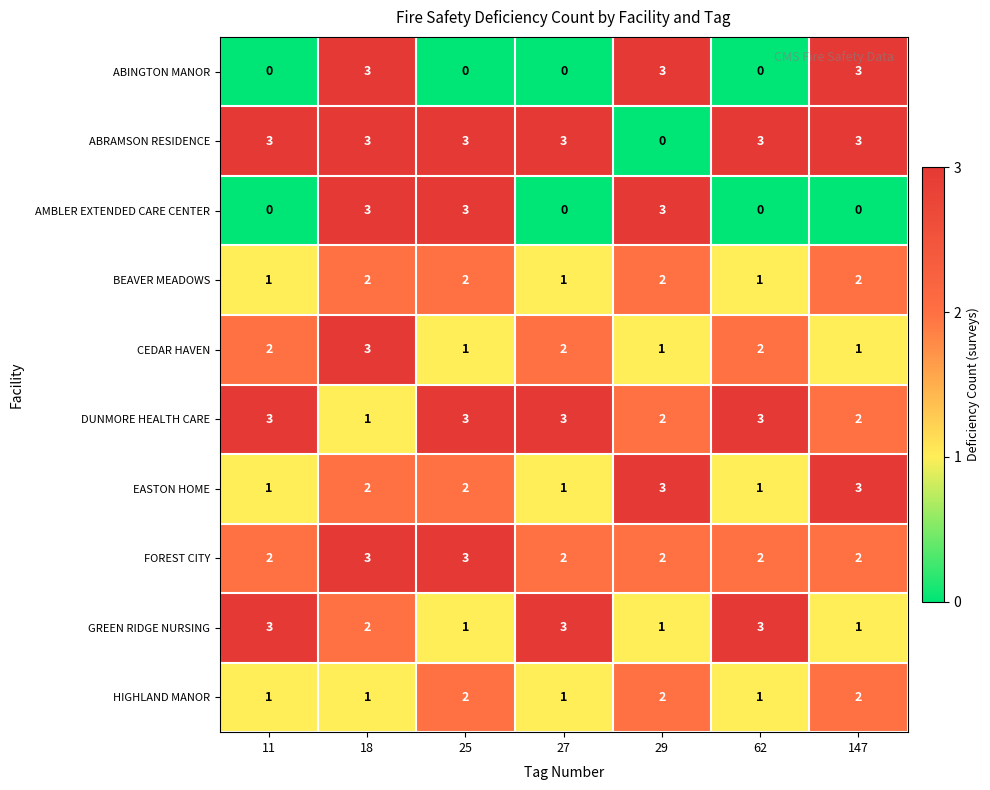

What is the sum of the FOREST CITY values at 27 and 18?

5